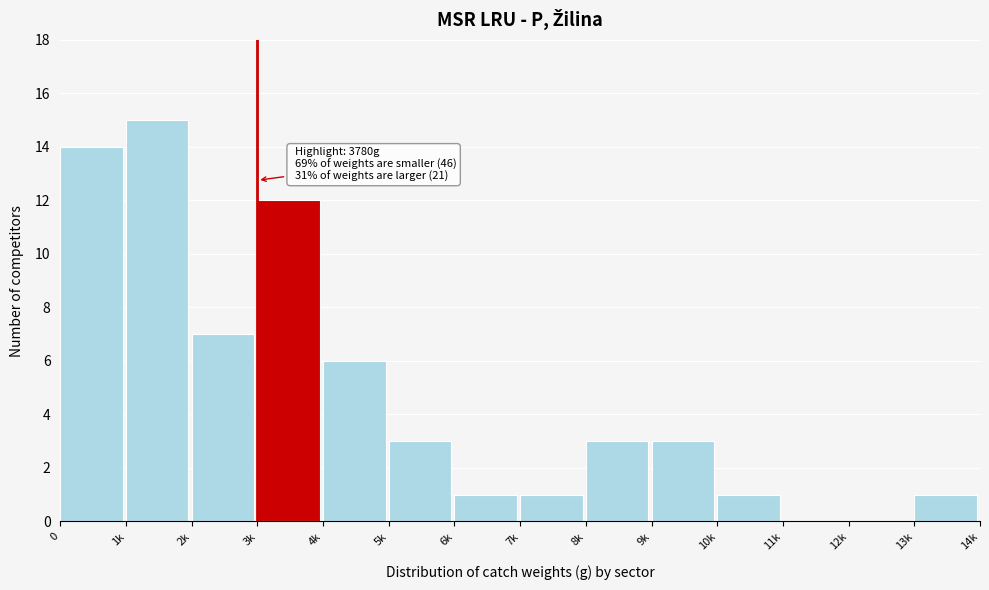

Reading left to right, transcribe all the data shown in this chart.

0=14	1k=15	2k=7	3k=12	4k=6	5k=3	6k=1	7k=1	8k=3	9k=3	10k=1	11k=0	12k=0	13k=1